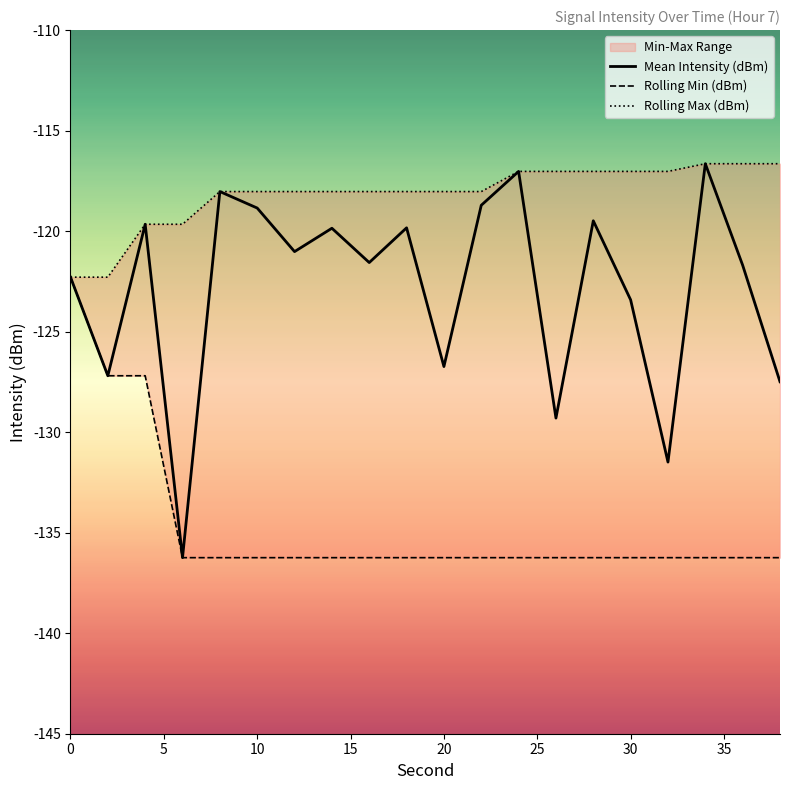

How many lines are shown in the chart?

3